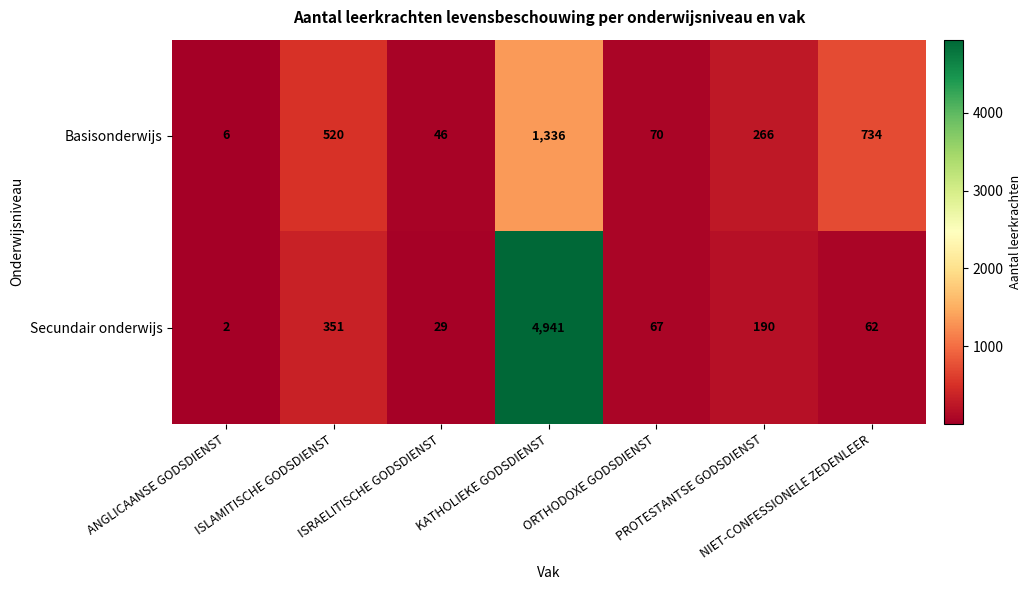

Which label corresponds to the largest value in the chart?

KATHOLIEKE GODSDIENST